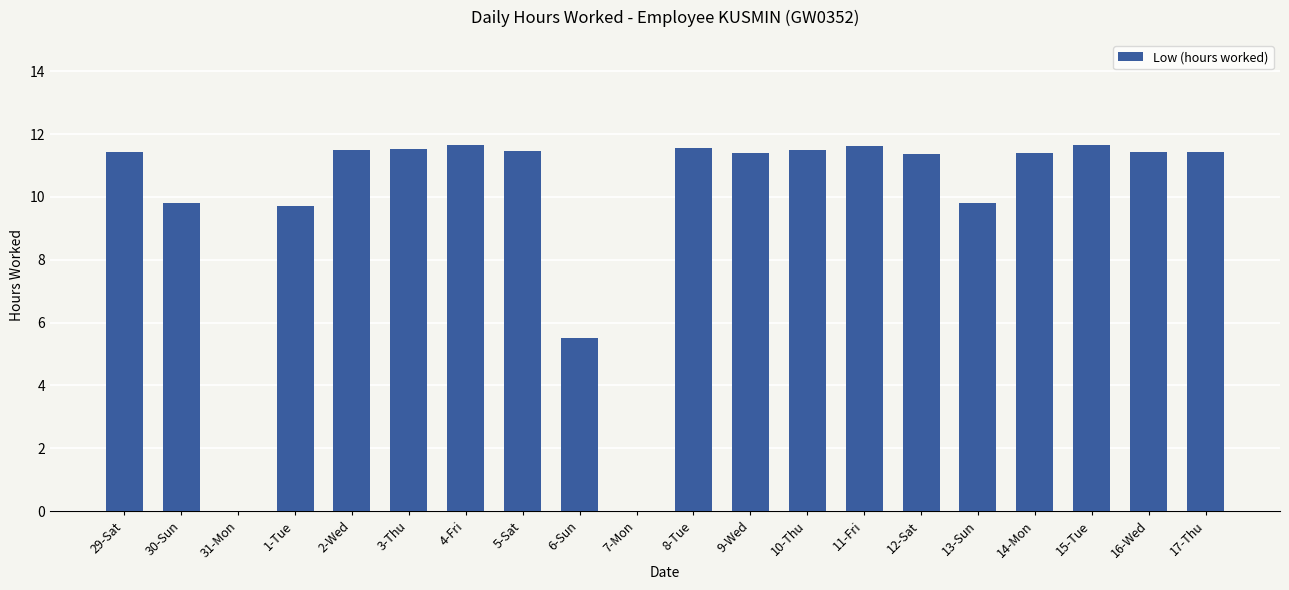

What is the greatest value displayed?

11.7